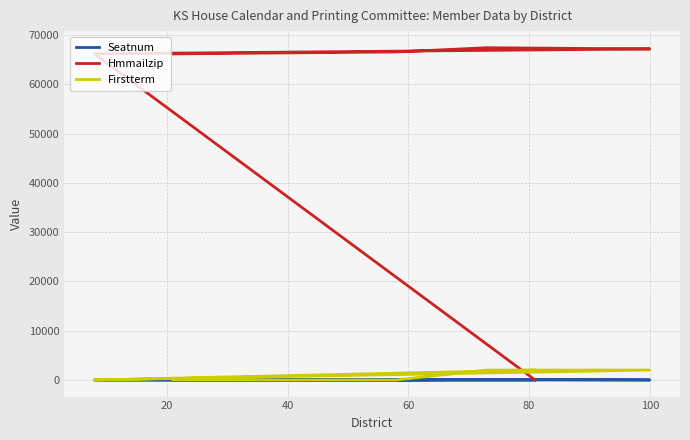

How many data points in Firstterm are less than 2013?

3